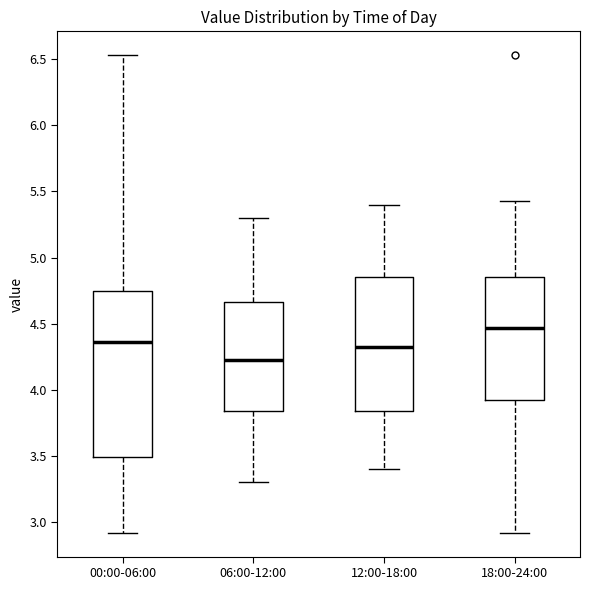

Reading left to right, transcribe this box plot: for each box, give where its median line is, the range the box spans, and where its two whiskers end, as read against the y-axis. The values are not printed on the chart, so give them approximately, as read against the axis.

00:00-06:00: median 4.35, box 3.50 to 4.75, whiskers 2.90 to 6.55
06:00-12:00: median 4.25, box 3.85 to 4.65, whiskers 3.30 to 5.30
12:00-18:00: median 4.35, box 3.85 to 4.85, whiskers 3.40 to 5.40
18:00-24:00: median 4.45, box 3.90 to 4.85, whiskers 2.90 to 5.45